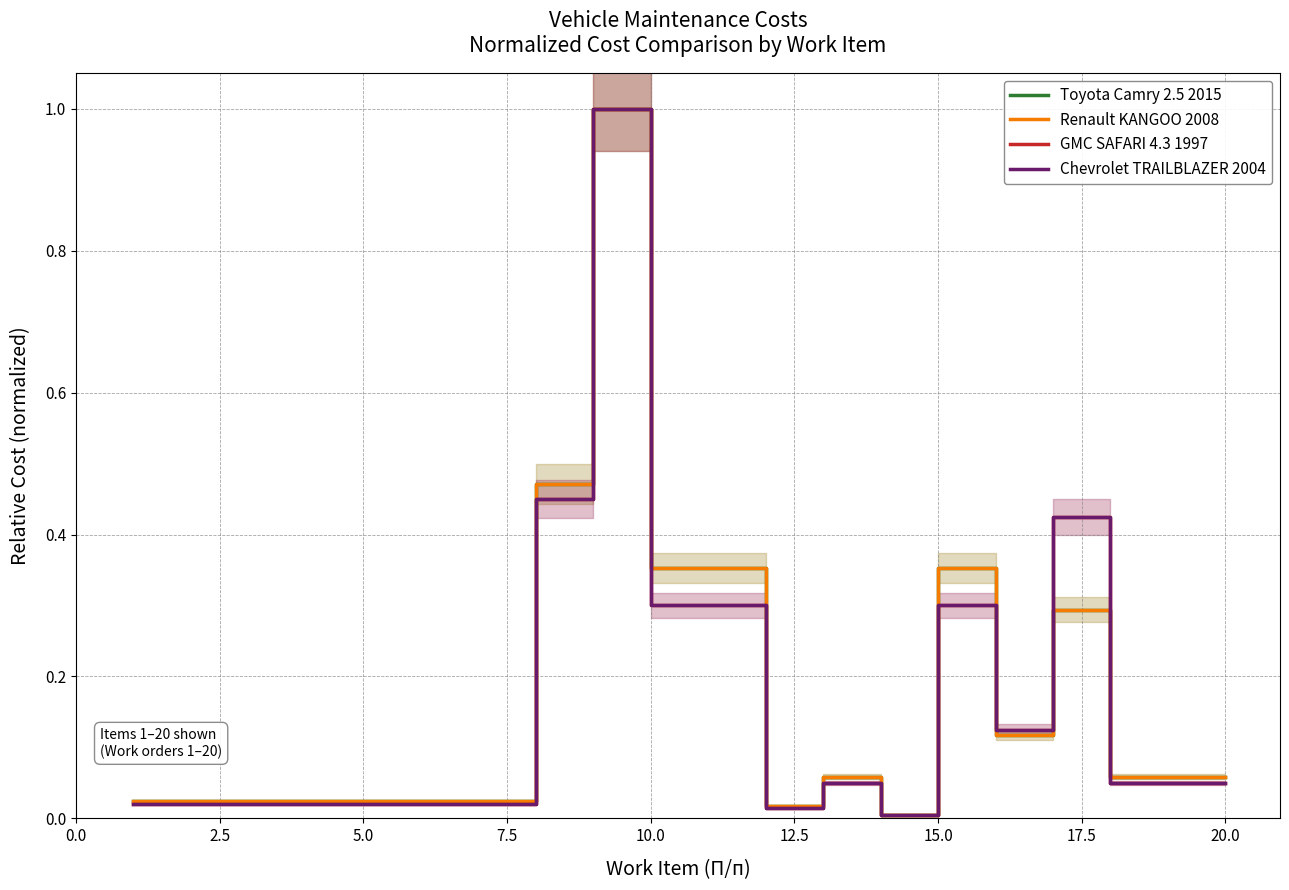

What is the highest value of the Chevrolet TRAILBLAZER 2004 series?

1.0